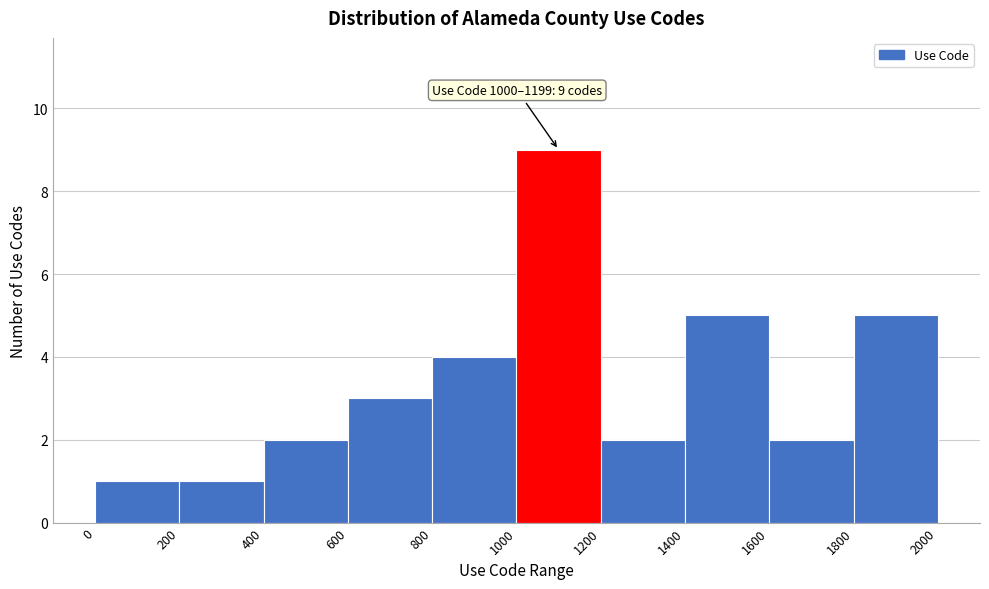

Which range on the x-axis has the tallest bar?

1000 to 1200